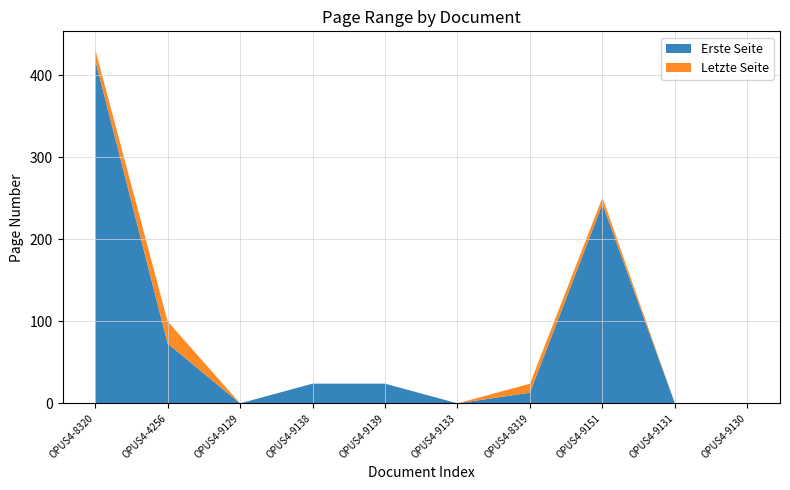

Reading left to right, list all the values displayed in this chart.

Erste Seite: 419	73	0	24	24	0	13	243	0	0
Letzte Seite: 432	100	0	24	24	0	24	251	0	0